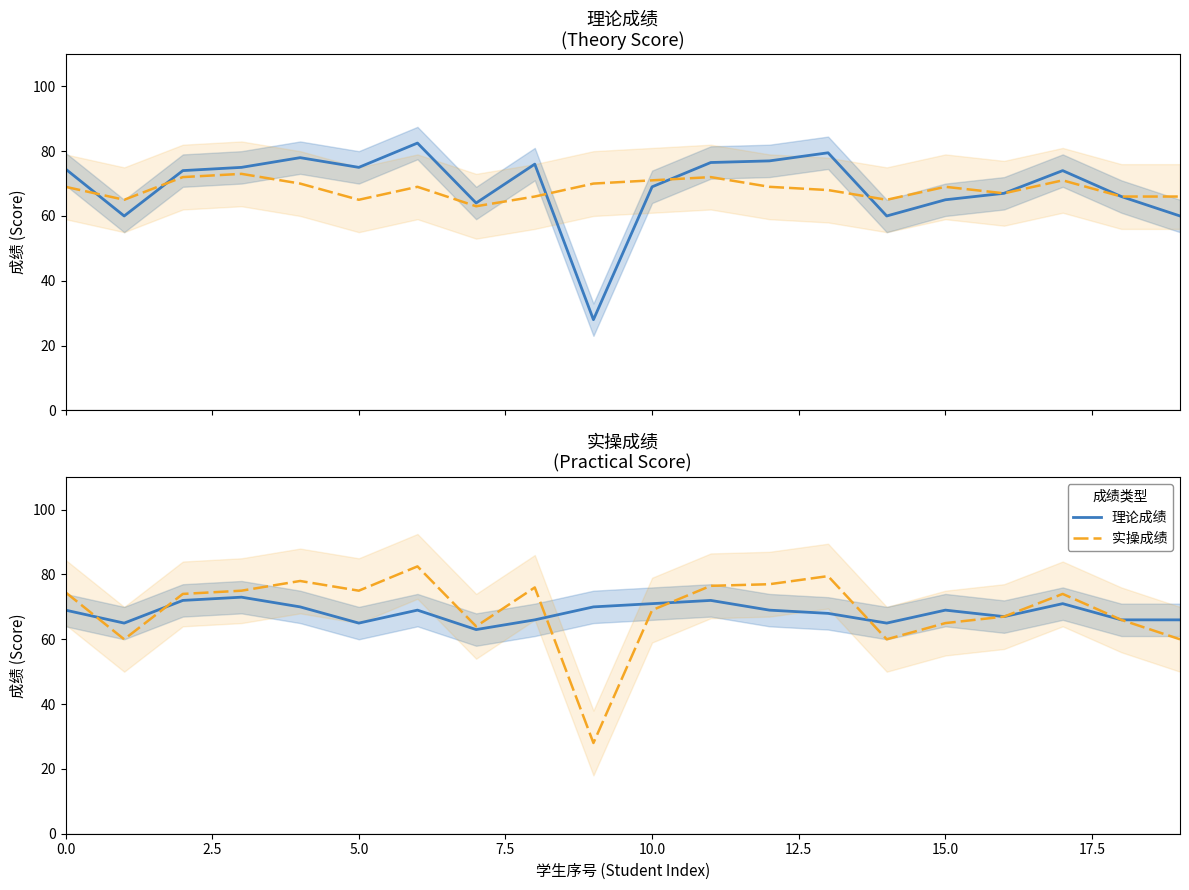

Which series has the largest range (max minus min)?

实操成绩